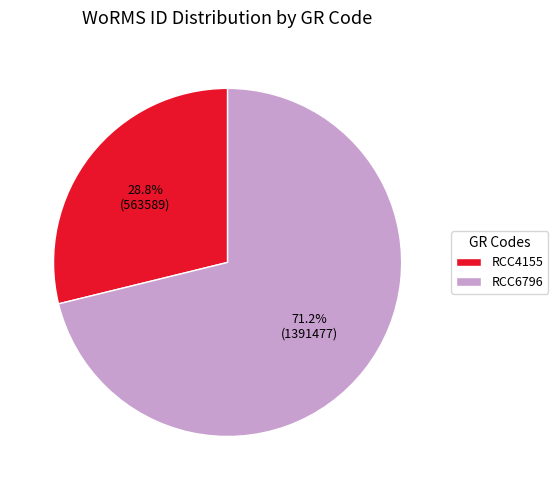

What percentage do RCC6796 and RCC4155 together represent?

100.0%